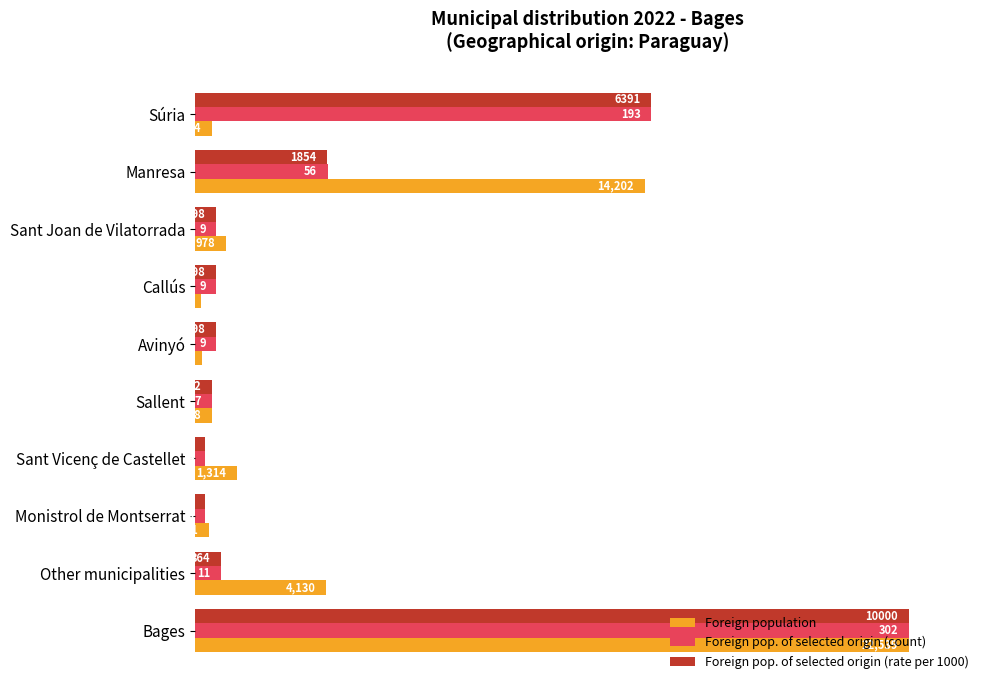

What are all the series names shown in the legend?

Foreign population, Foreign pop. of selected origin (count), Foreign pop. of selected origin (rate per 1000)